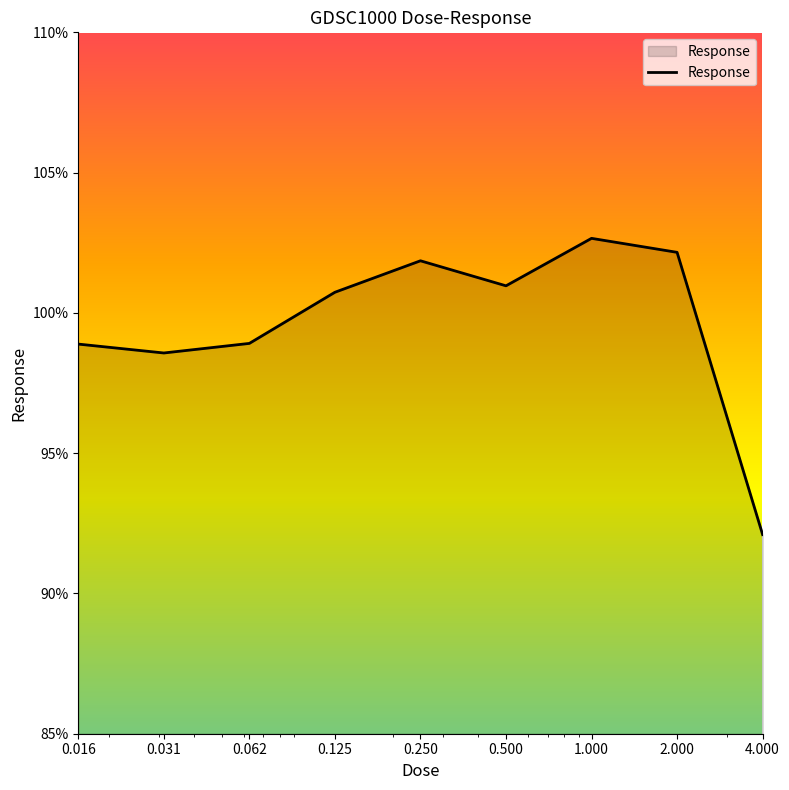

What is the difference between the maximum and minimum values?

10.6